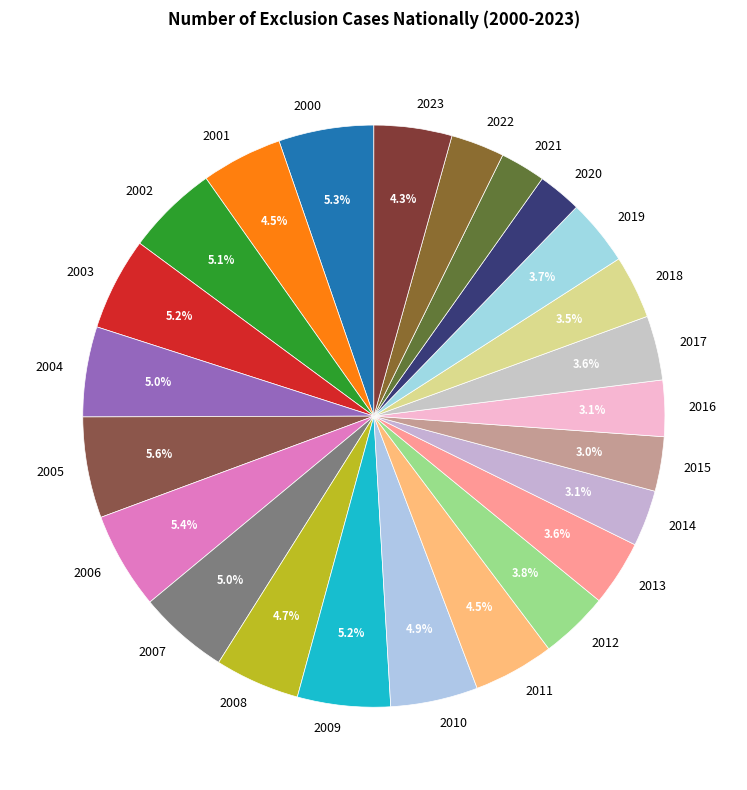

True or false: 2003 accounts for 11% of the total.

False